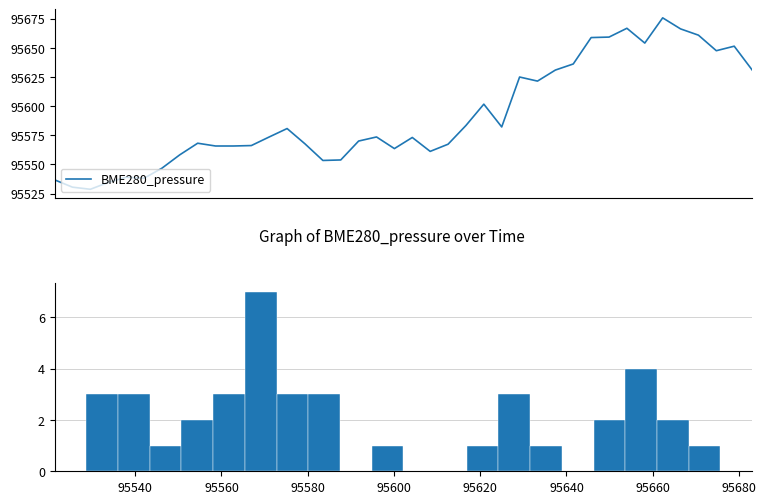

The chart shows a value of 21223.8 at 17. True or false?

False